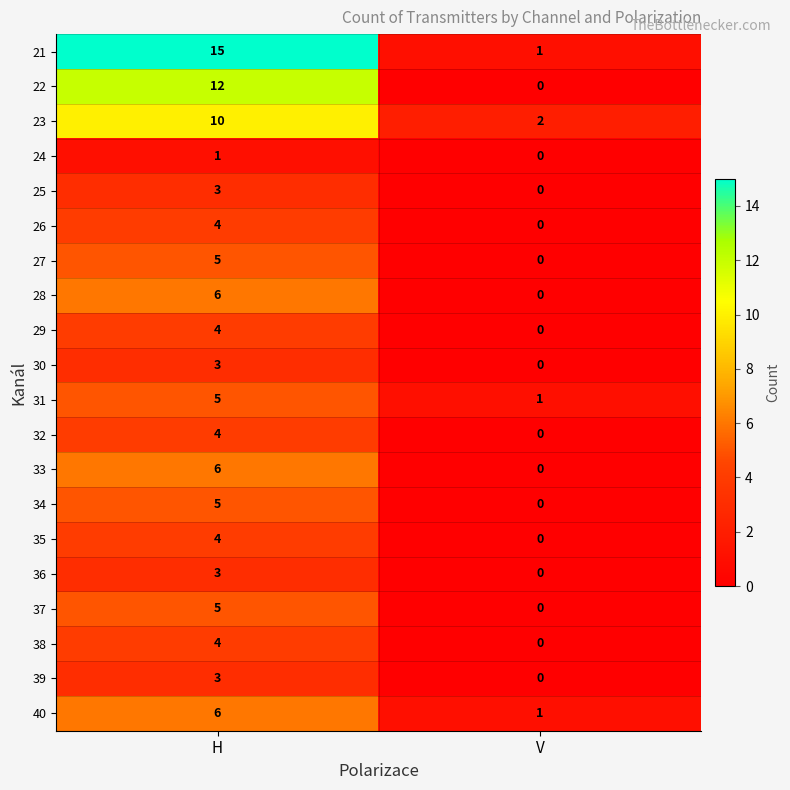

True or false: 34 has a value of 5 at H.

True